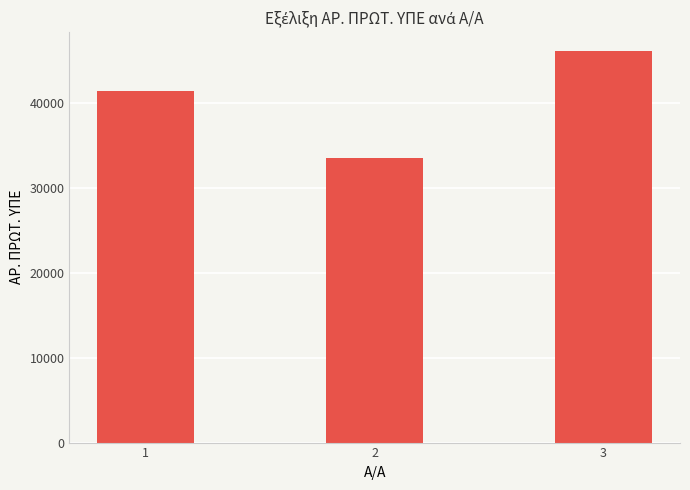

How many bars are there in total?

3